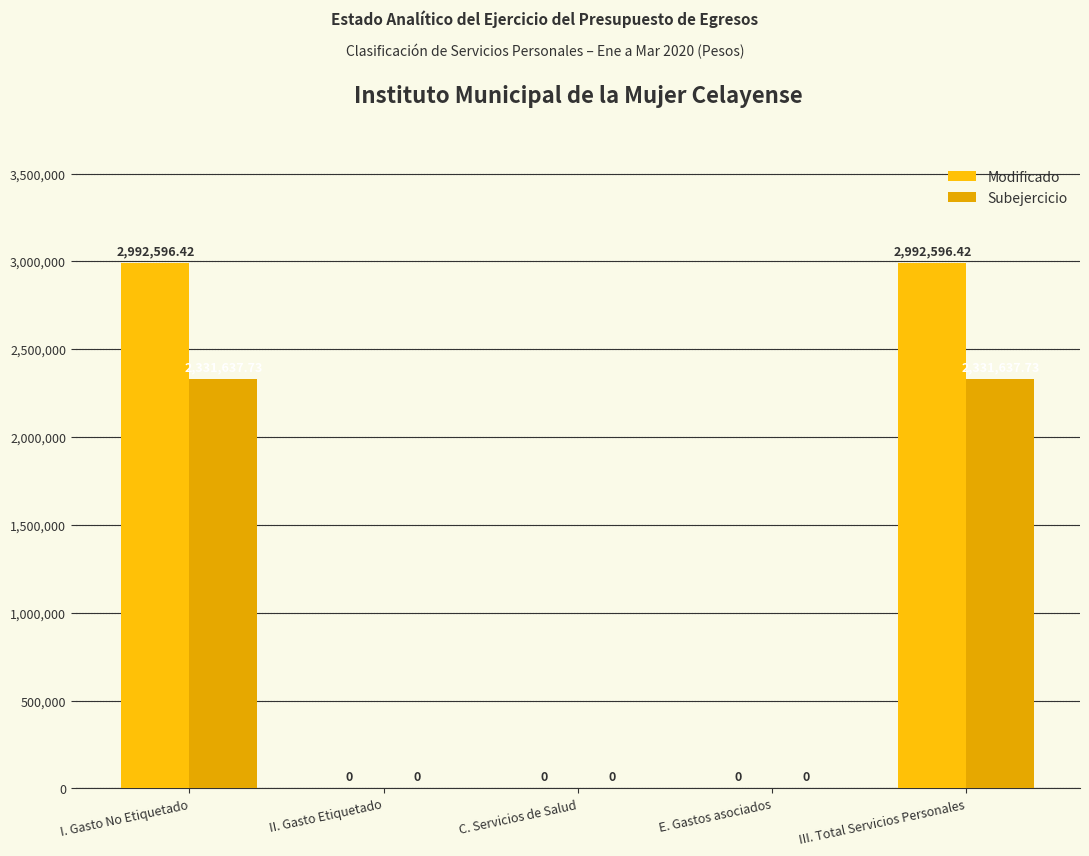

Which series has the largest total across all categories?

Modificado